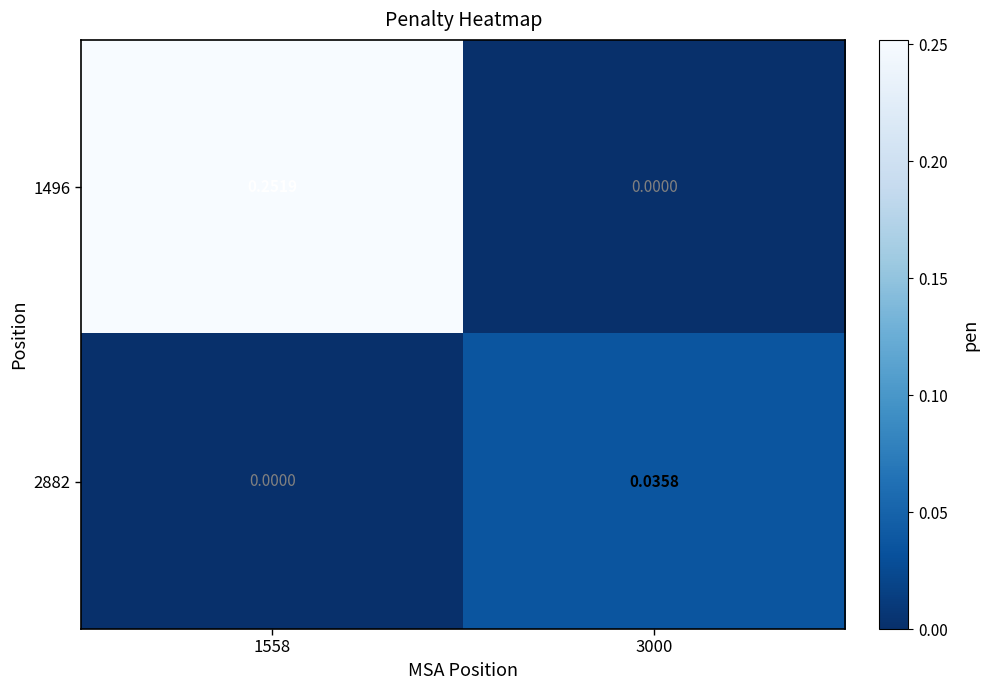

Is the value of 1496 at 1558 greater than the value of 2882 at 3000?

Yes